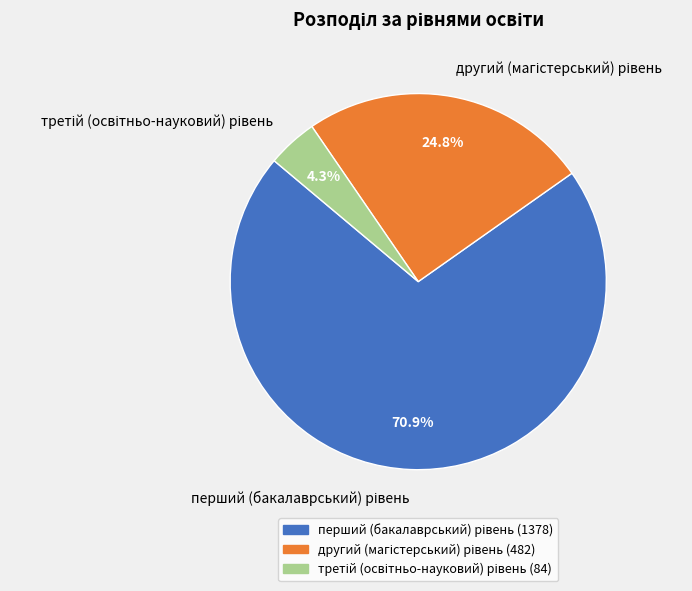

Does any single category account for the majority?

Yes